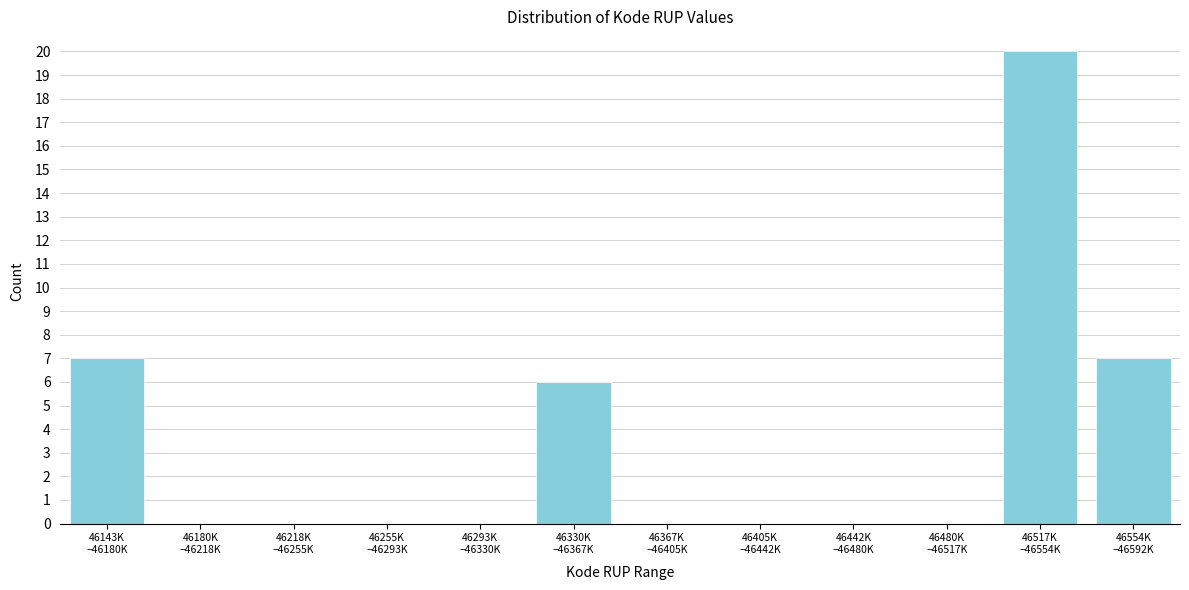

What is the greatest value displayed?

20